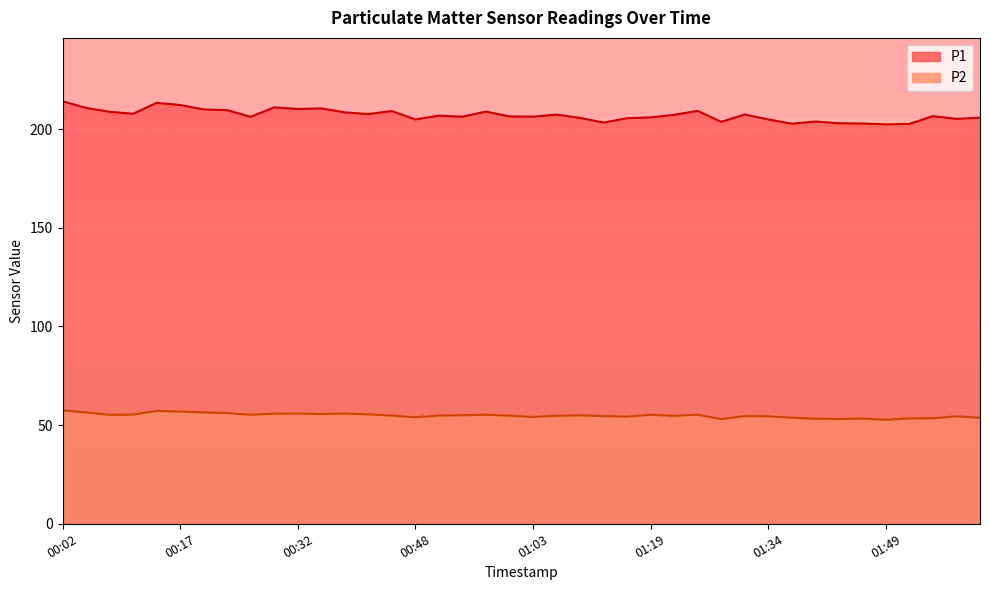

Does the chart display data point markers on the line(s)?

No